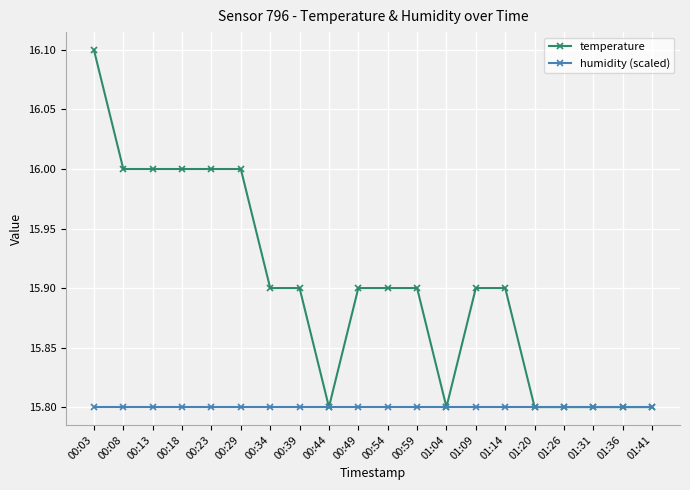

What is the label of the 20th point from the right?

00:03